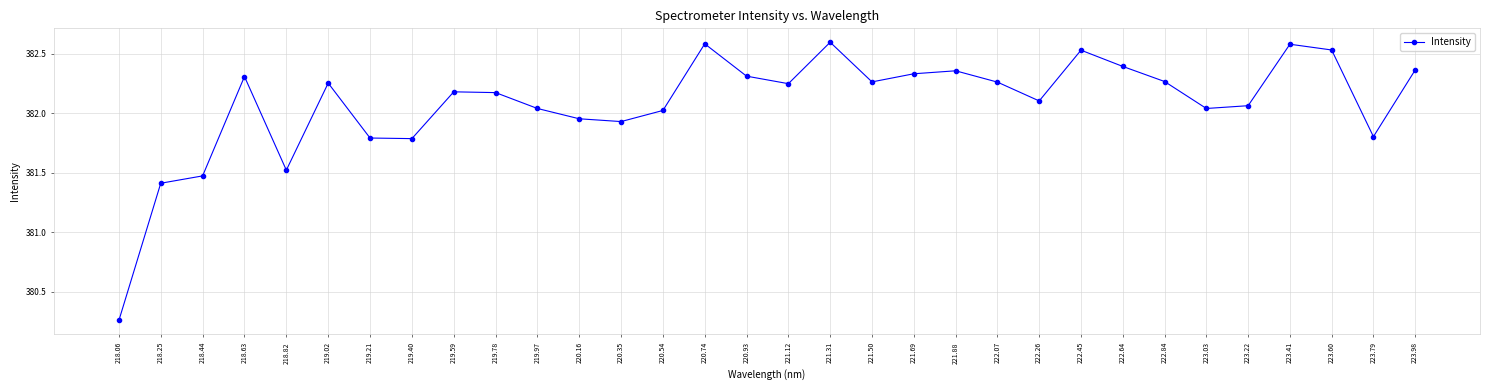

Which category has the lowest value across all series?

218.06